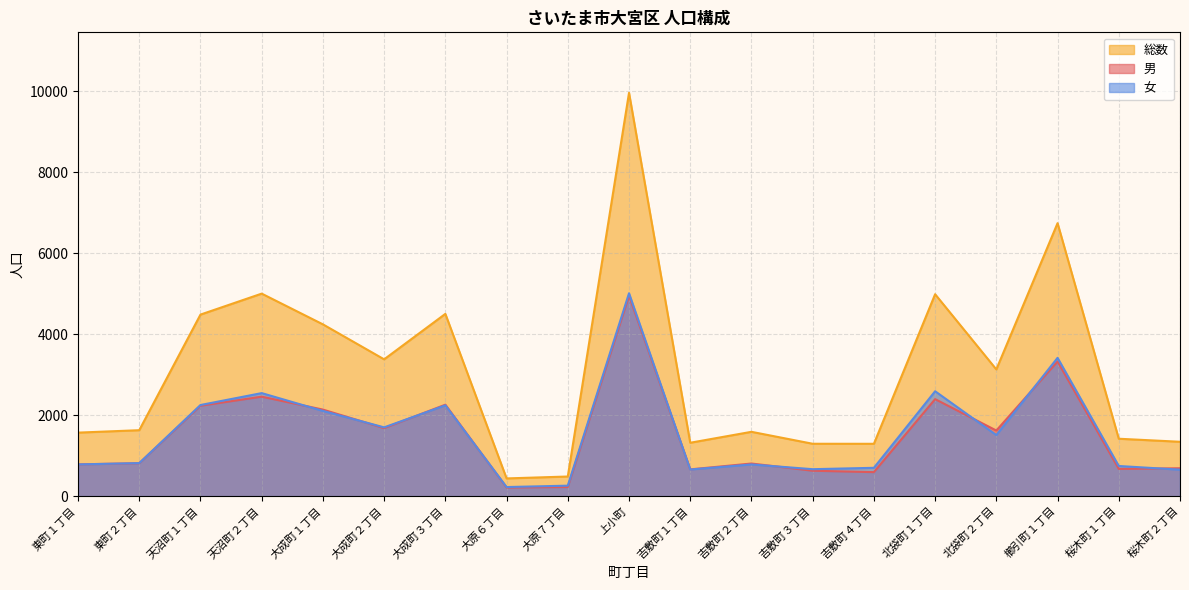

What is the spread (max minus min) of values at 東町２丁目?

816